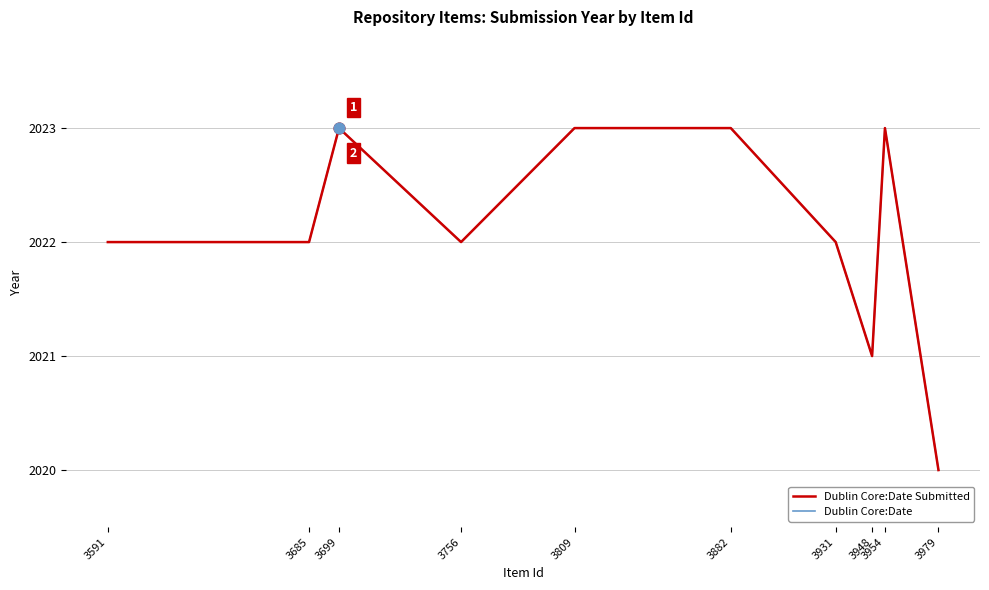

Is this an area chart (filled region under the line)?

No